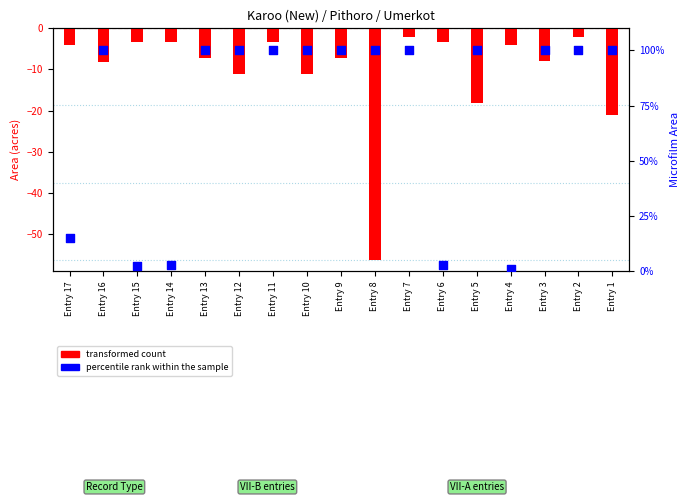

Is the value of transformed count at Entry 2 greater than the value of percentile rank within the sample at Entry 2?

No